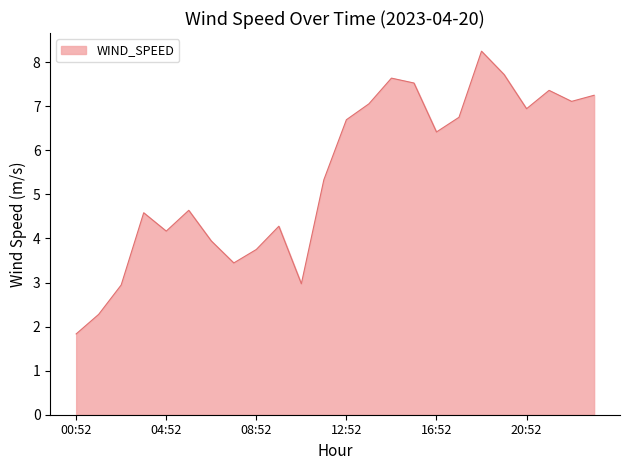

What is the difference between the maximum and minimum values?

6.4